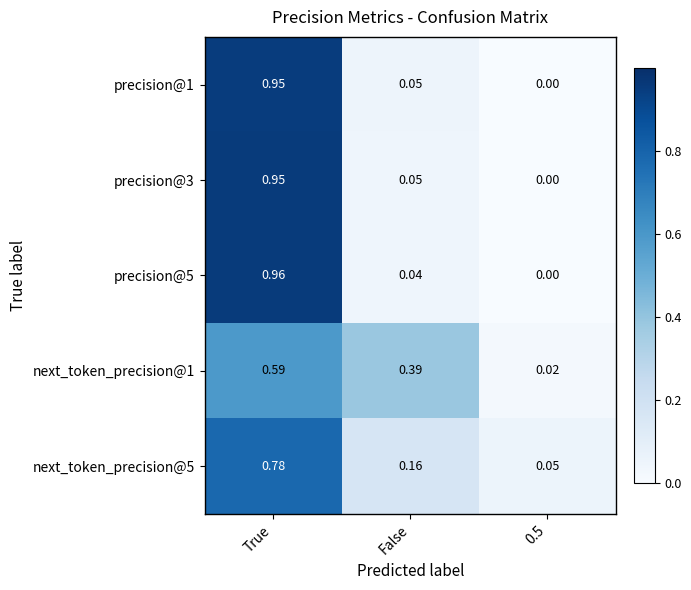

At which category is the sum across all series the highest?

True